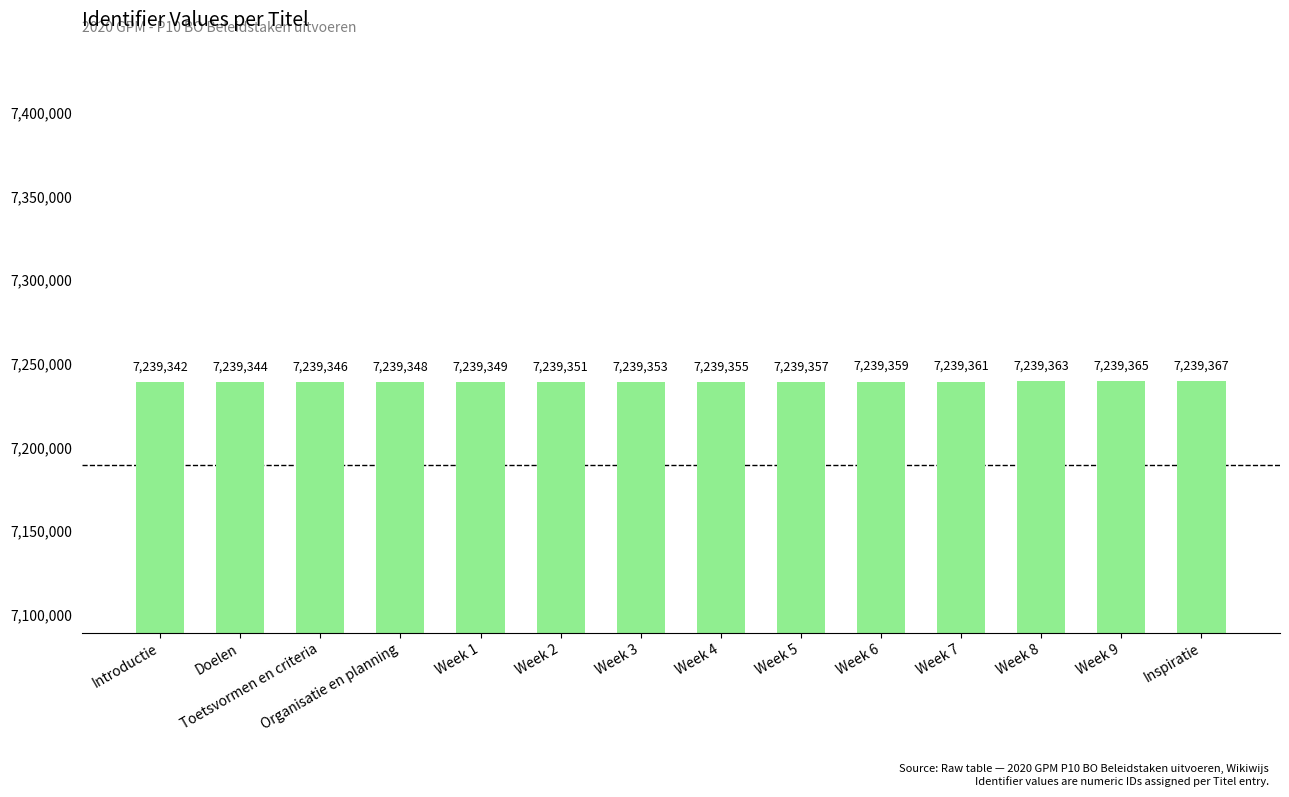

What is the label of the 9th bar from the right?

Week 2